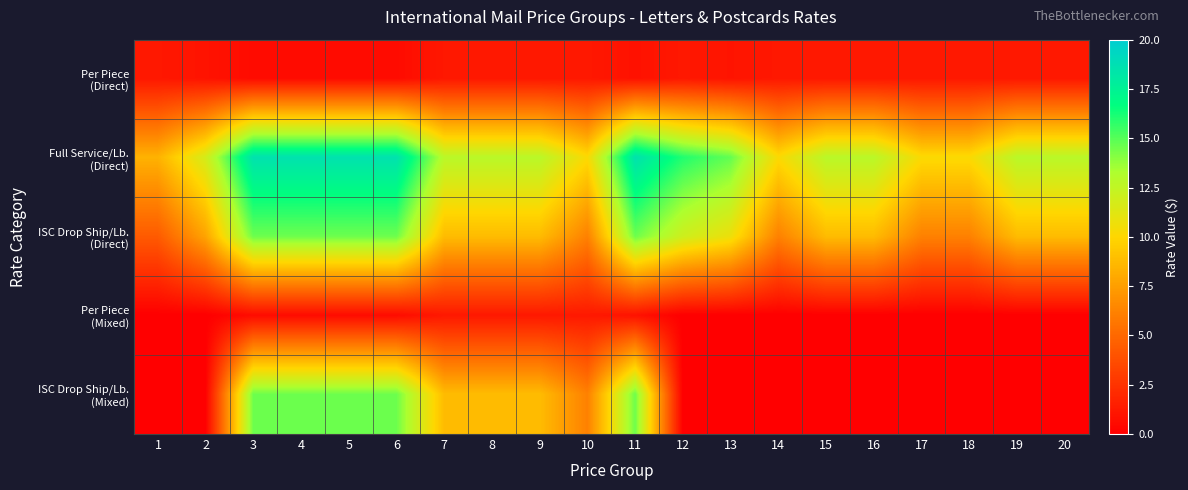

Which has a higher value, 9 or 15?

9